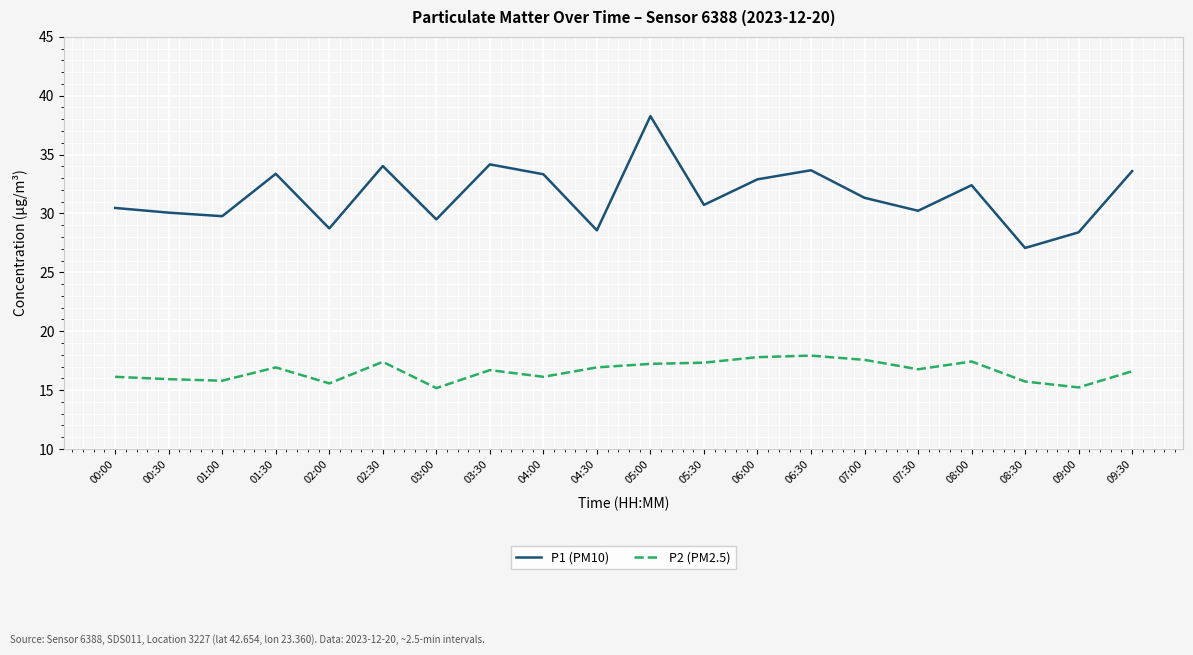

At 05:00, list the series in order from largest to smallest.

P1 (PM10), P2 (PM2.5)